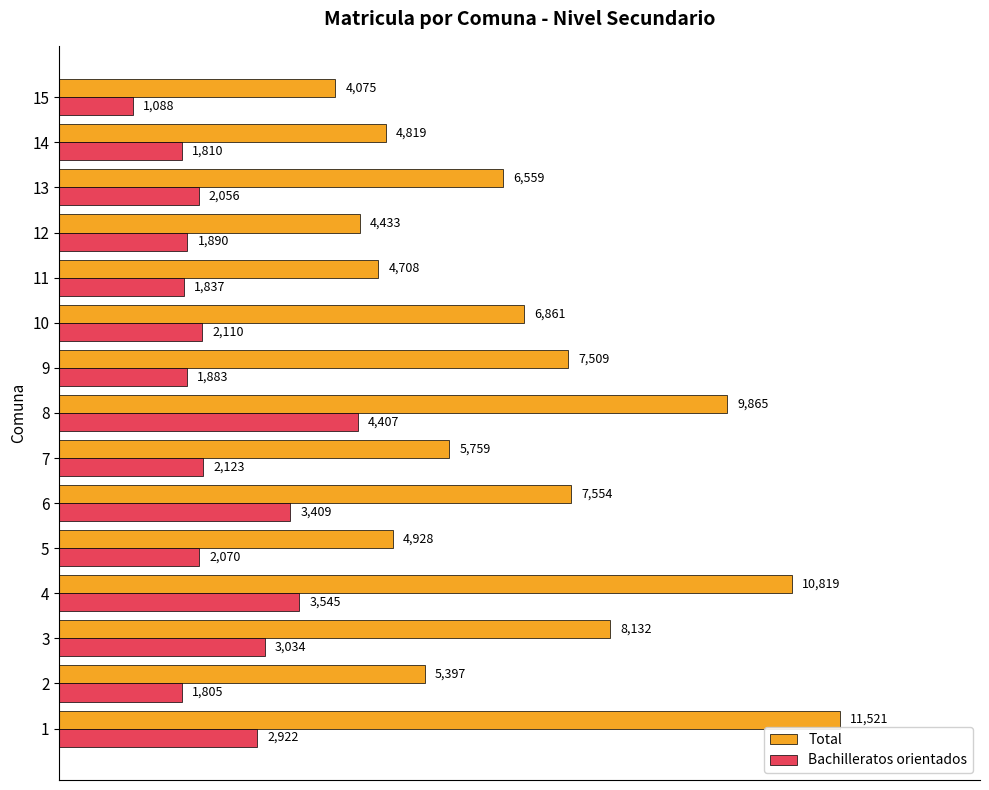

True or false: Bachilleratos orientados has a value of 3634 at 10.

False